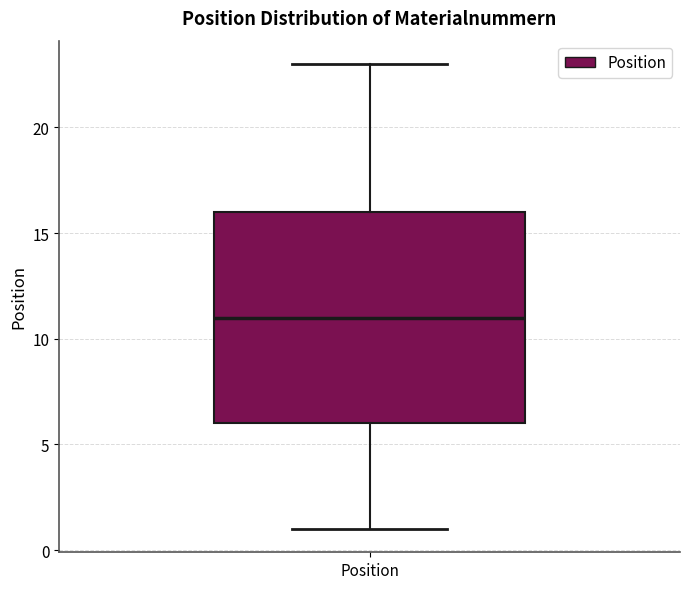

Read this box plot against the y-axis: the position of the median line, the range covered by the box, and the ends of both whiskers. The values are not printed on the chart, so give them approximately, as read against the axis.

median 11, box 6 to 16, whiskers 1 to 23